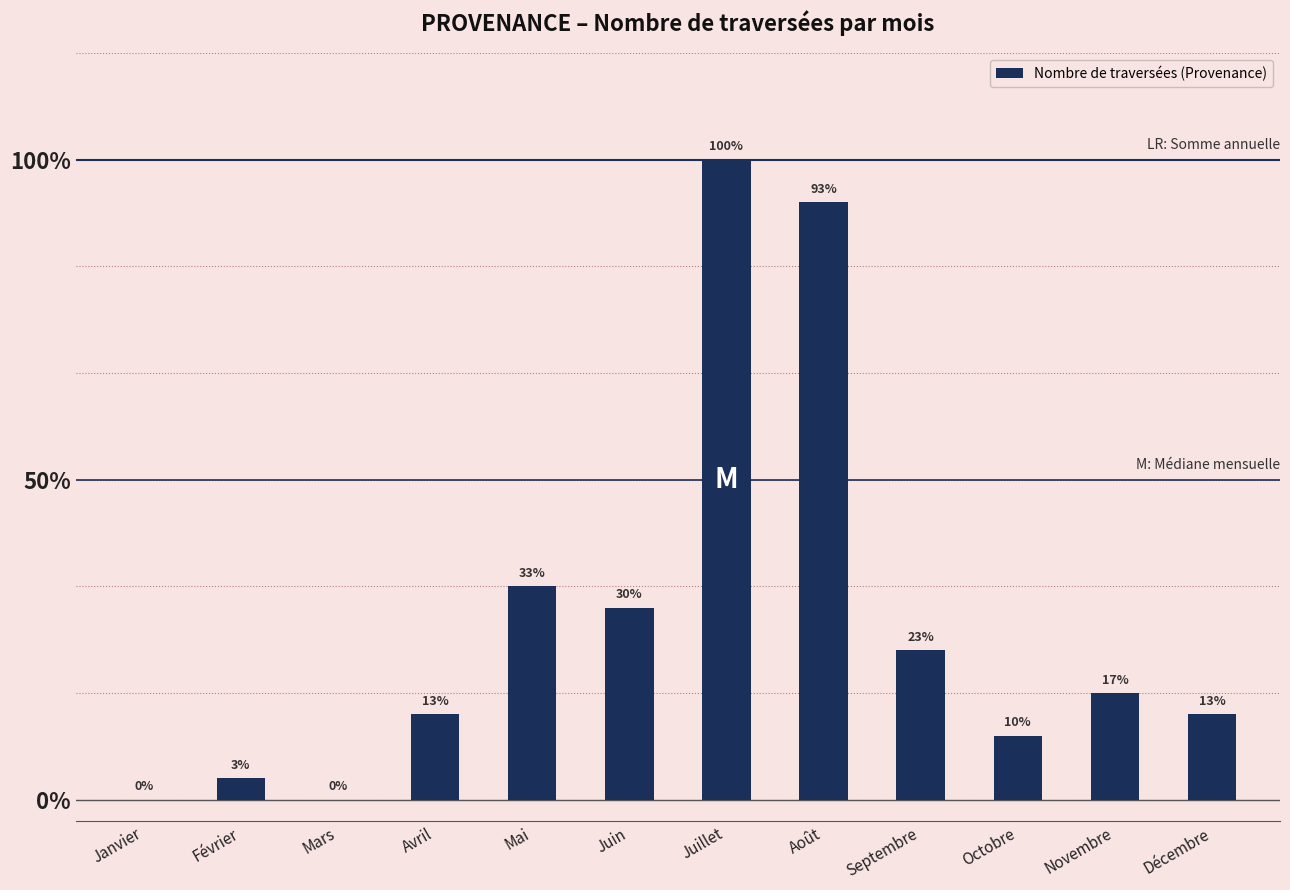

True or false: the data shows 28 at Août.

True